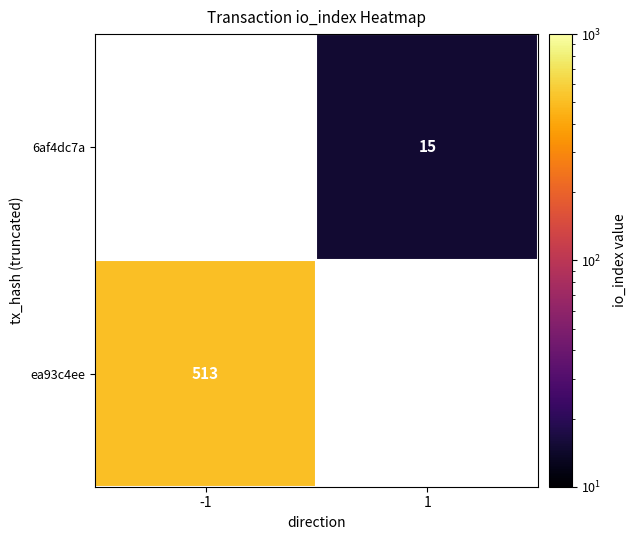

True or false: ea93c4ee has a value of 513 at -1.

True